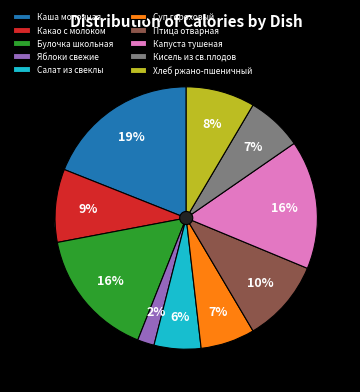

What is the ratio of the value at Булочка школьная to the value at Суп гороховый?

2.4